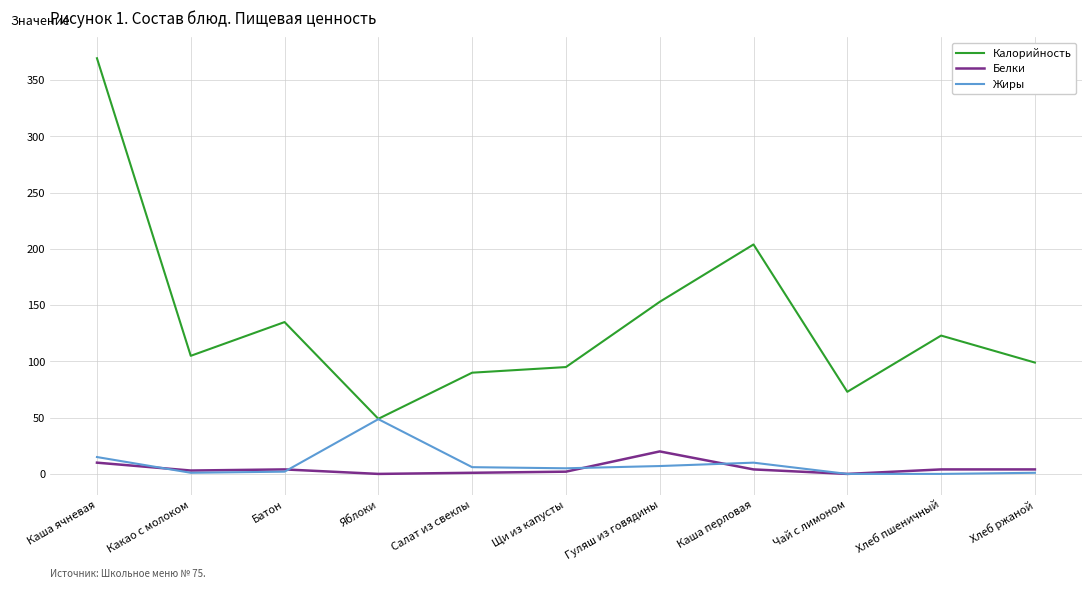

Count the number of categories in the chart.

11